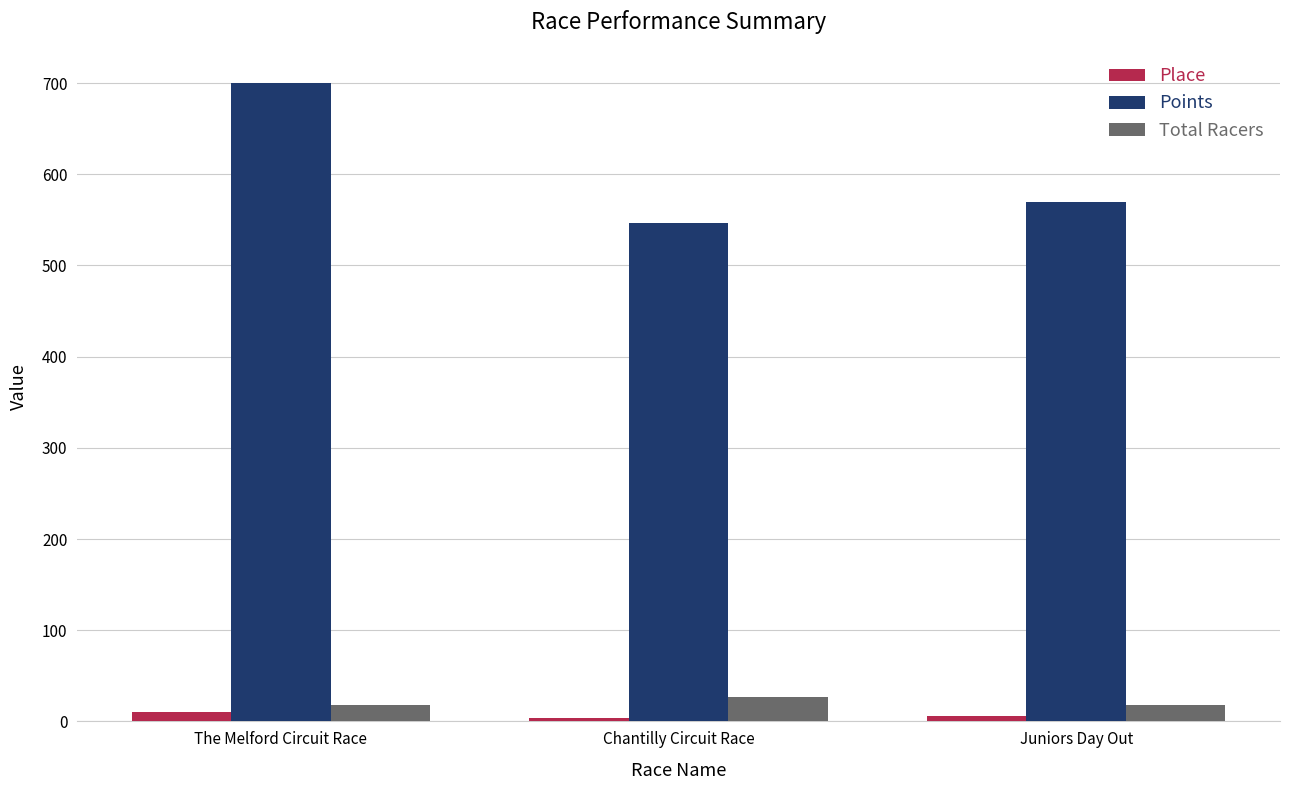

What is the label of the 2nd bar from the right?

Chantilly Circuit Race